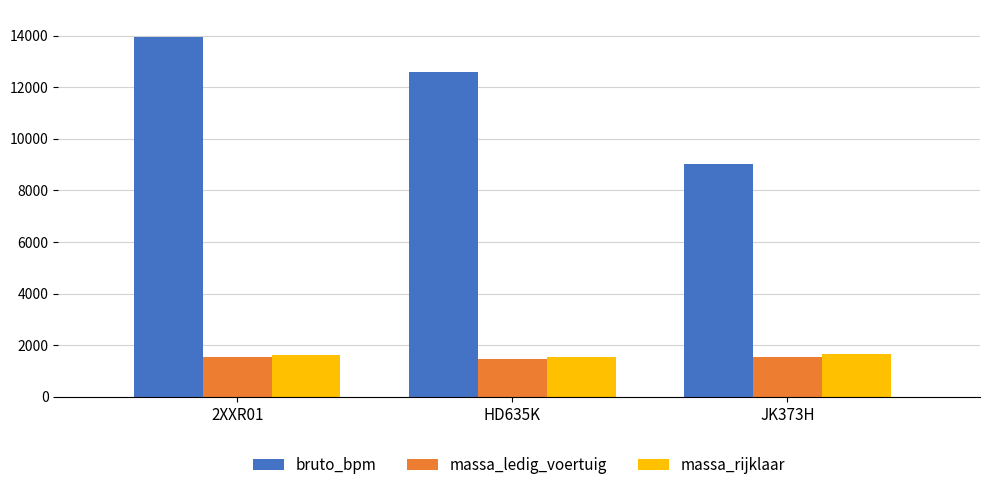

Is it true that bruto_bpm equals 23514 at 2XXR01?

False